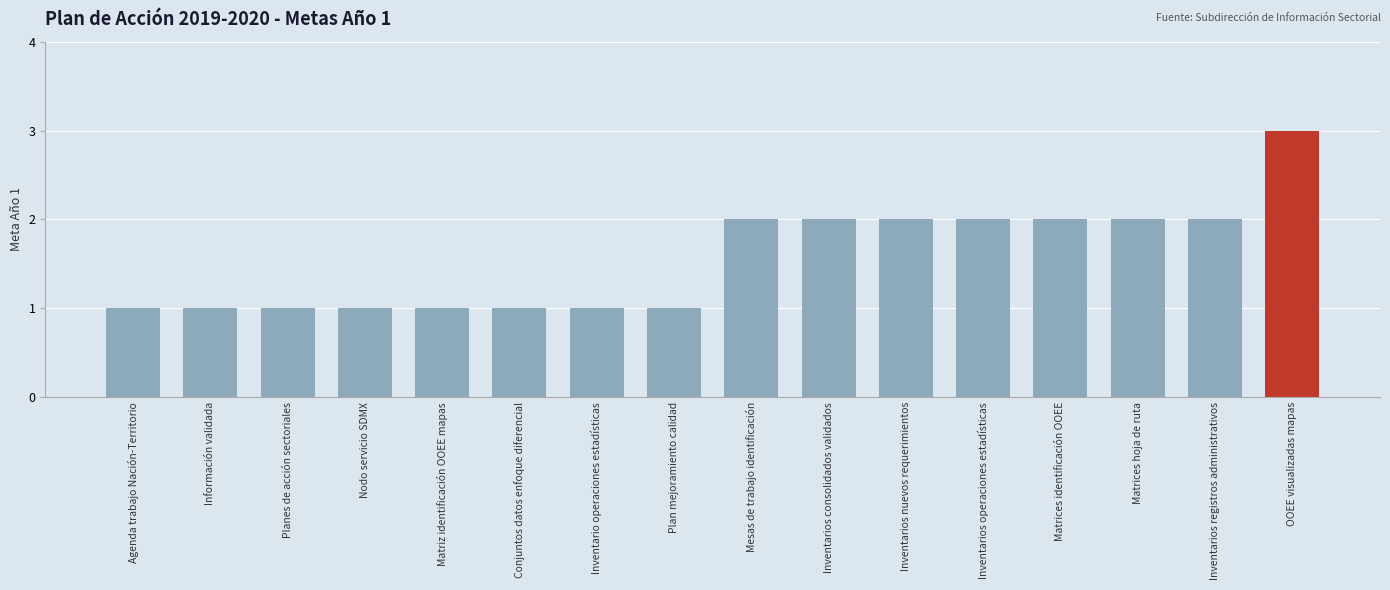

What is the change in value from Planes de acción sectoriales to Matrices hoja de ruta?

+1